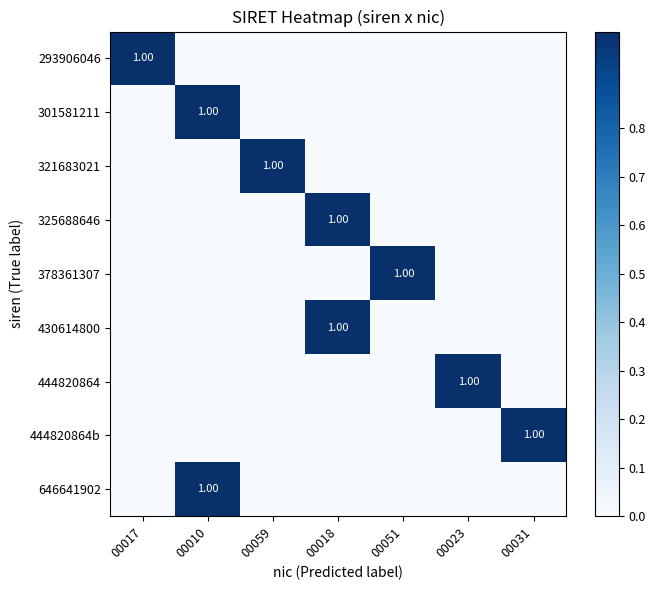

The 325688646 series shows 0 at 00017. True or false?

True